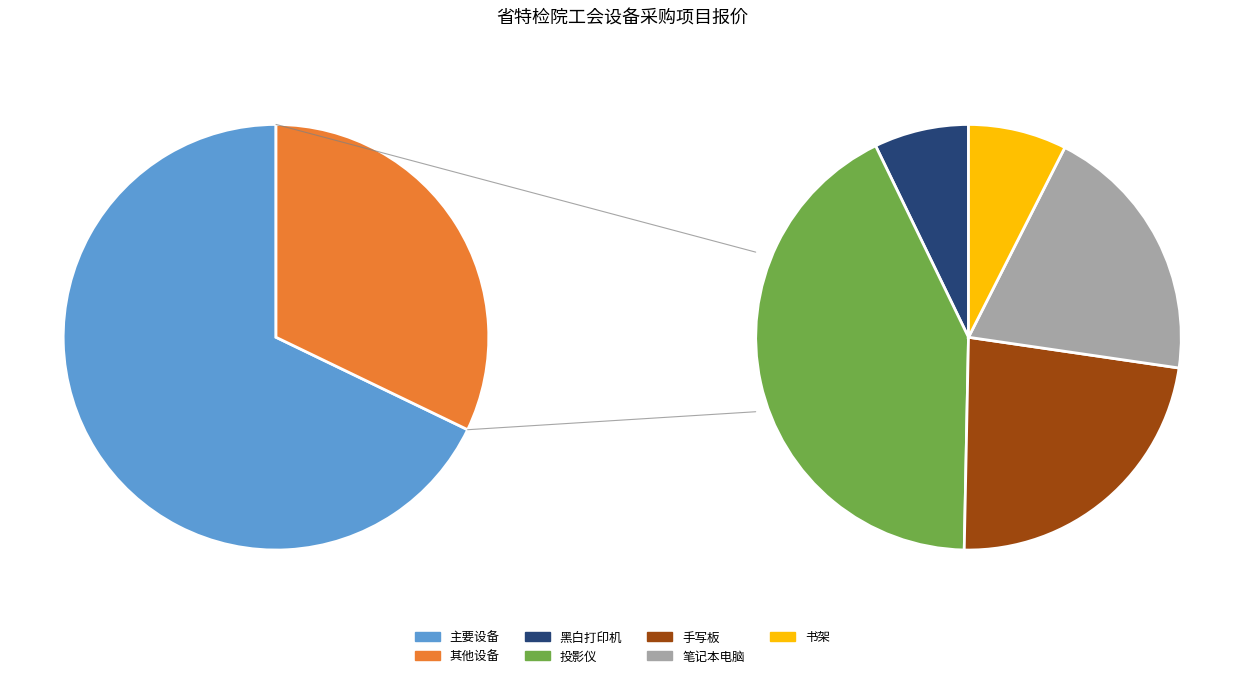

Does 手写板 account for over 50% of the chart?

No